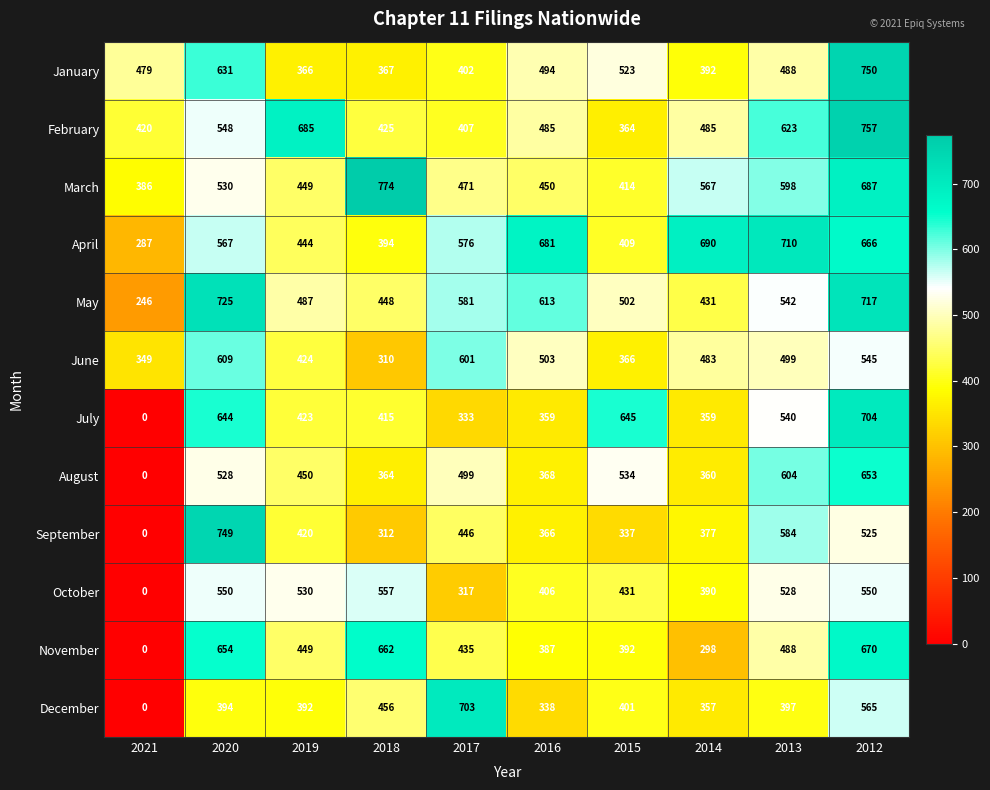

What is the approximate value of April at 2019?

444